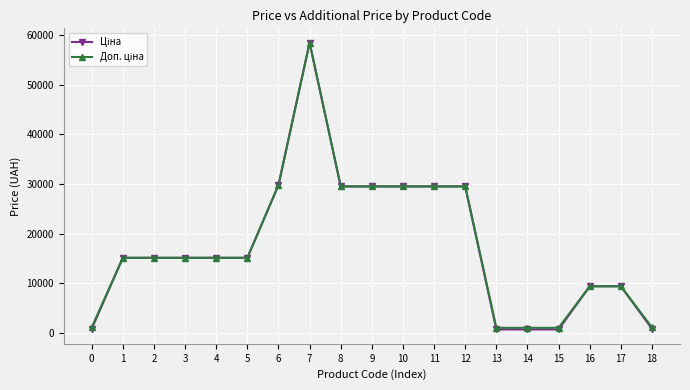

What is the maximum value shown in the chart?

58426.5